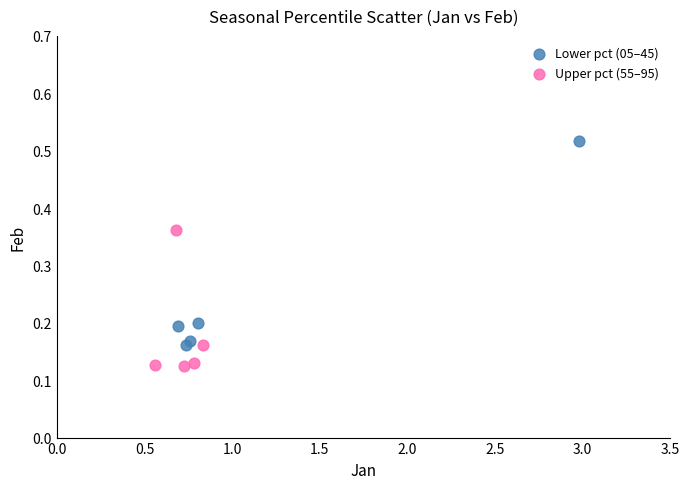

Which series contains the highest Y value?

Lower pct (05–45)